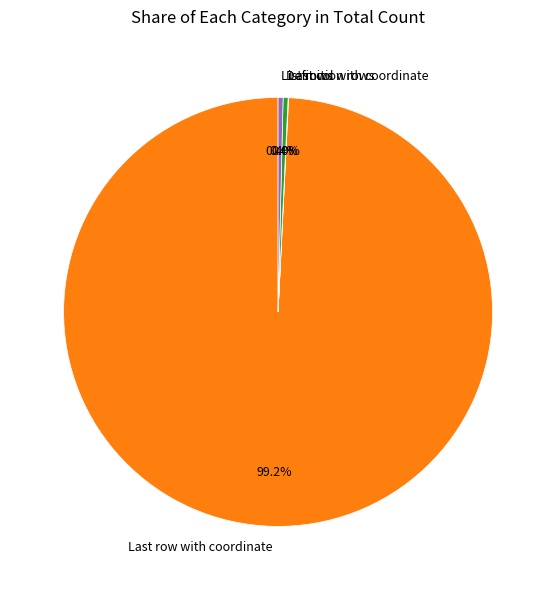

Which slice is the largest?

Last row with coordinate